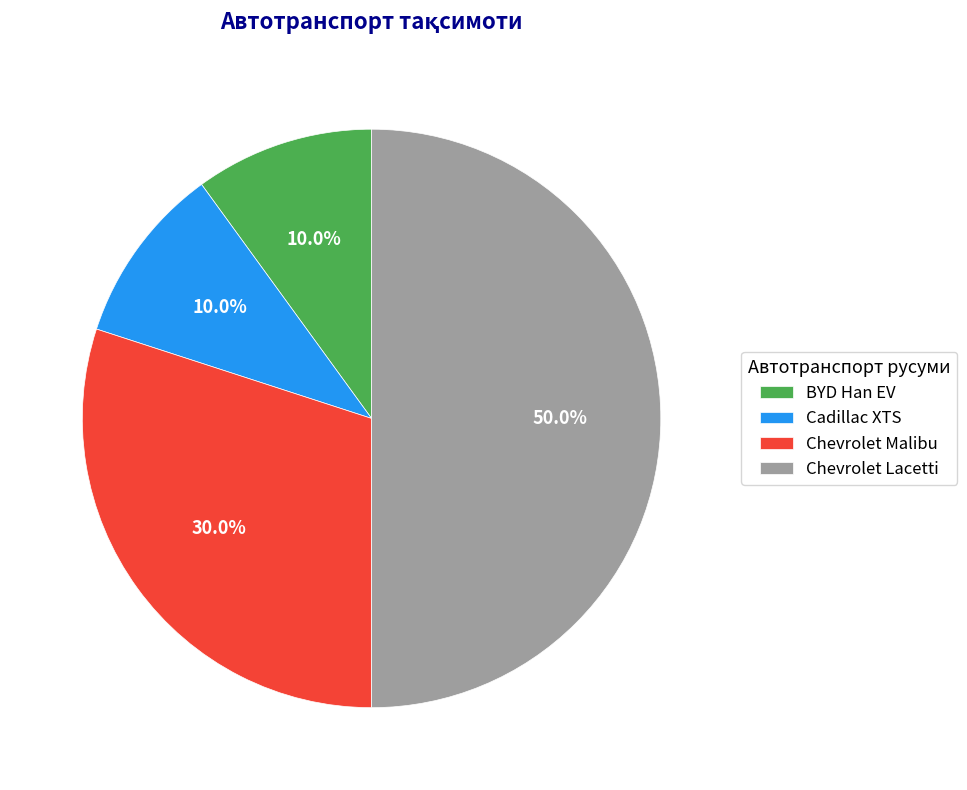

Count the number of slices in the pie.

4